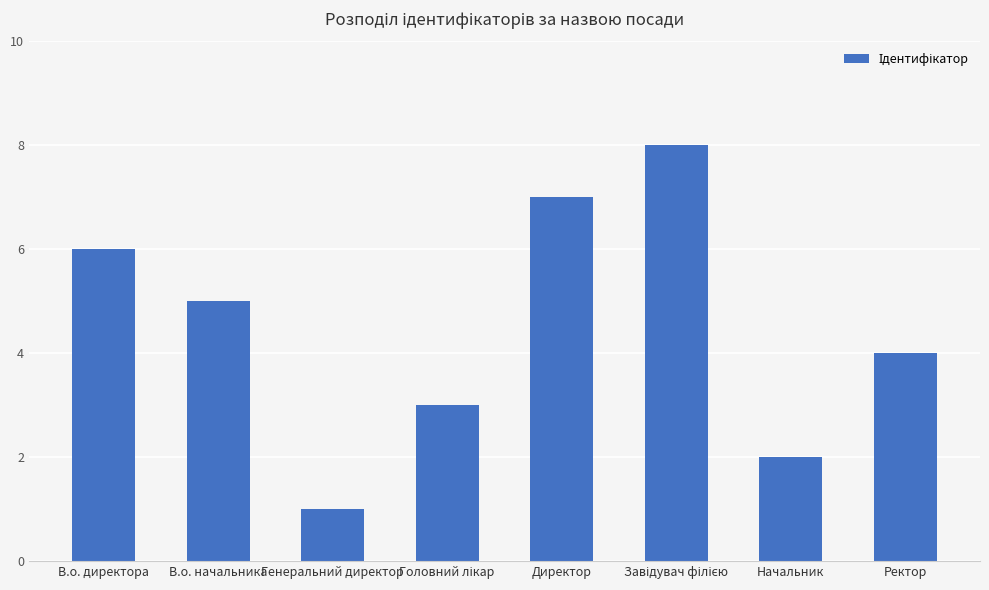

Reading left to right, extract all data points from this chart.

6	5	1	3	7	8	2	4